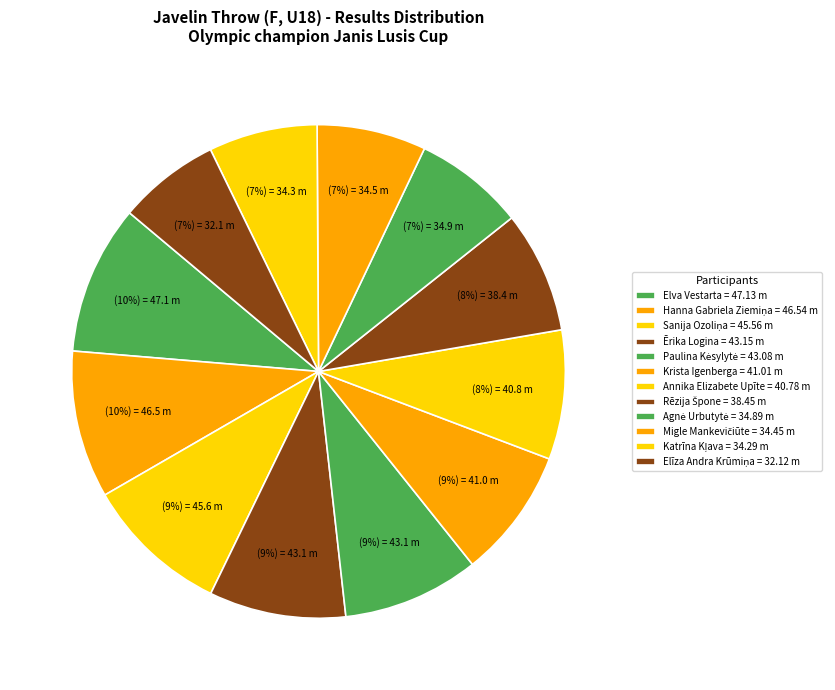

Does any single category account for the majority?

No